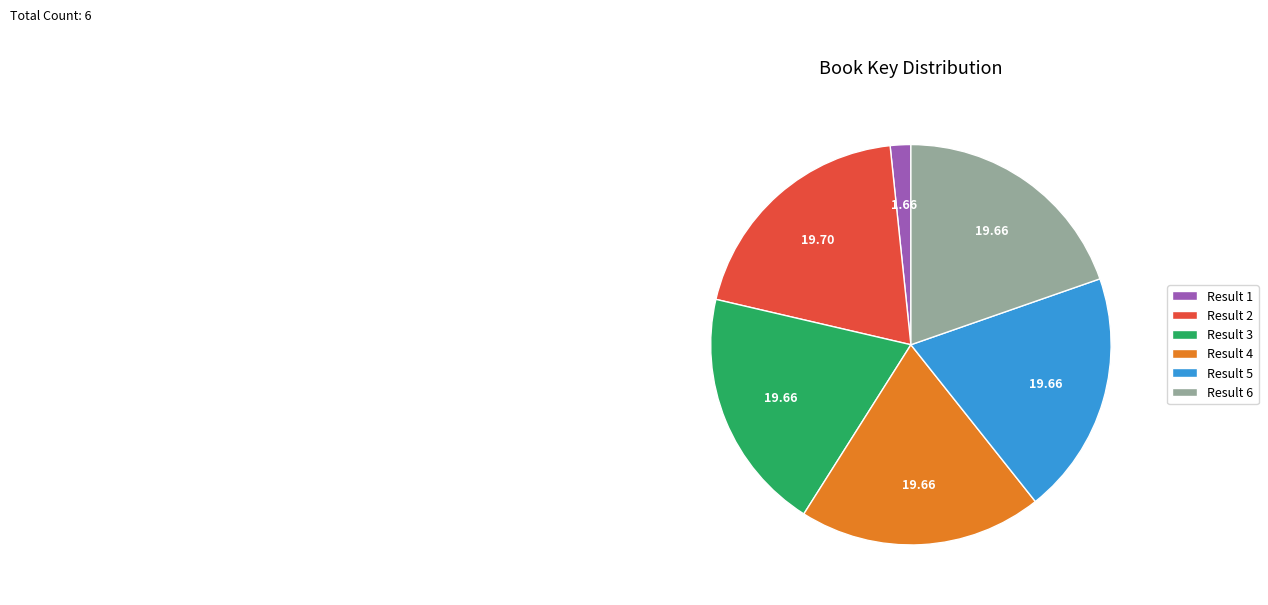

Which has a higher value, Result 5 or Result 1?

Result 5